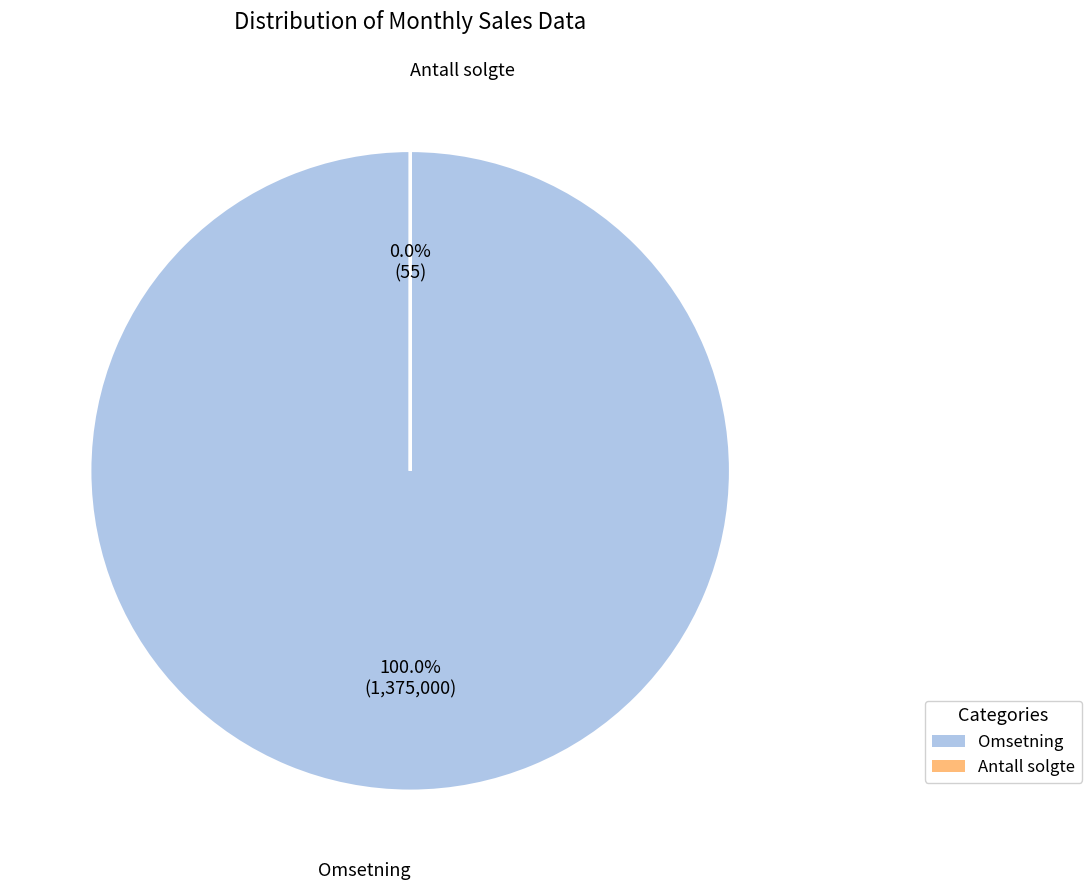

To the nearest percent, what portion does Omsetning represent?

100%